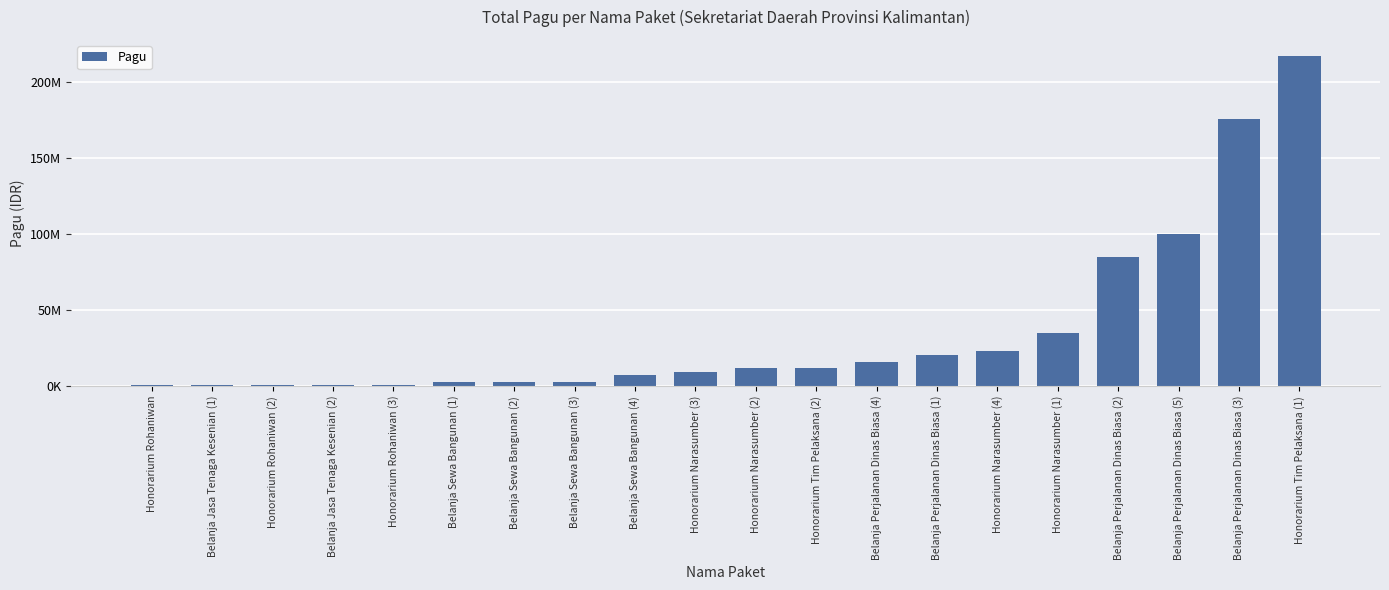

What is the smallest value displayed?

400000